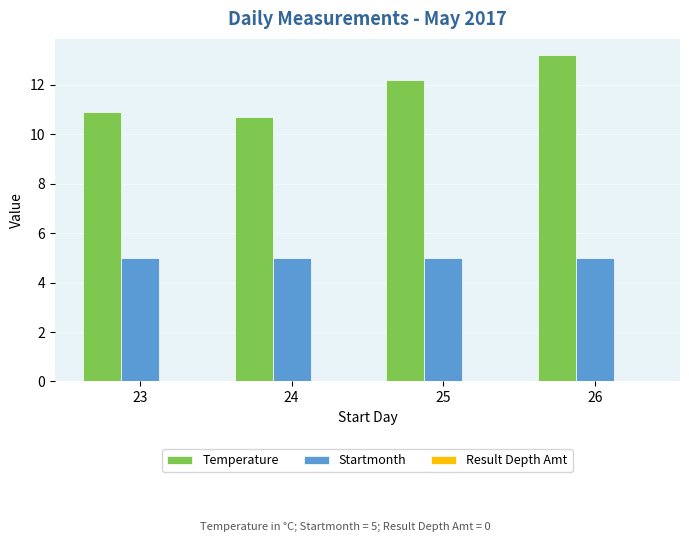

What value does the Temperature series have at 26?

13.2